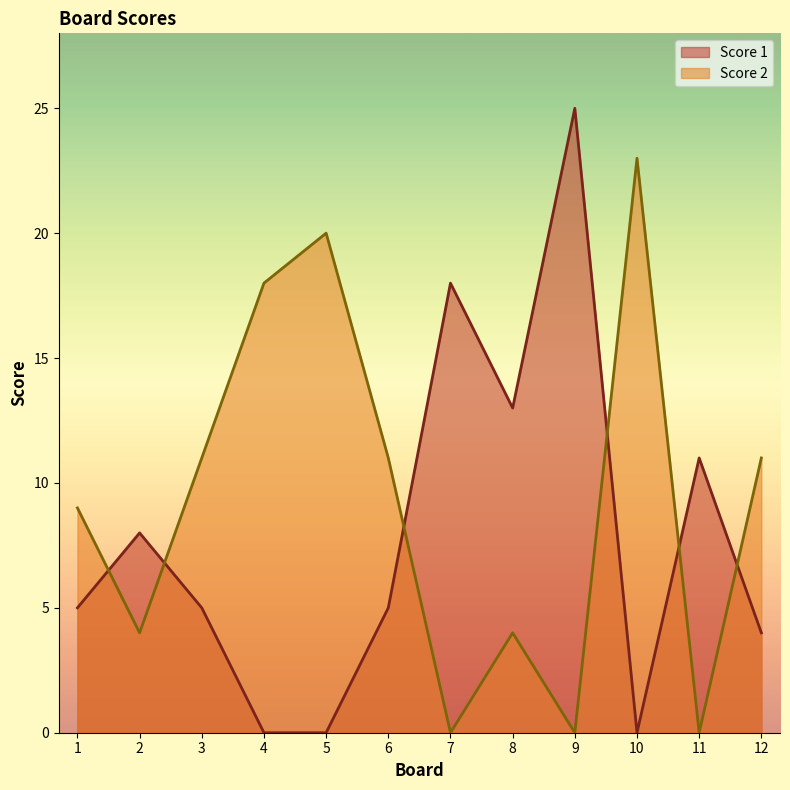

Between 10 and 2, which is larger?

2